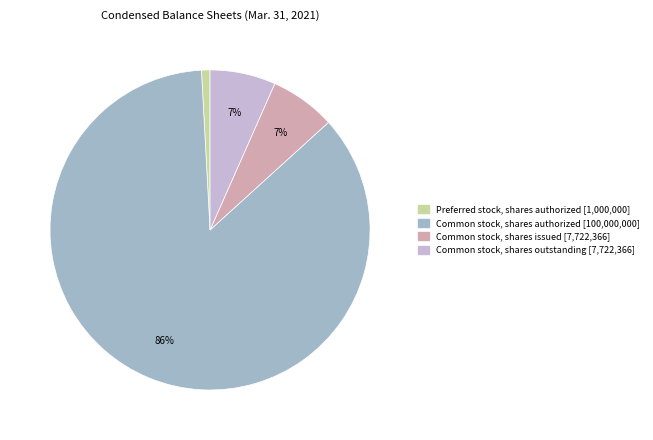

To the nearest percent, what is the average slice percentage?

25%